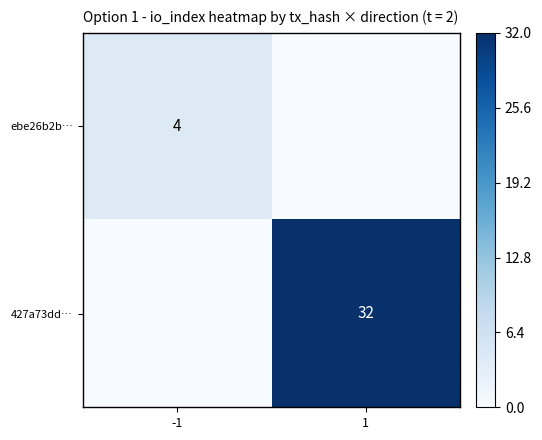

The ebe26b2b… series shows 4 at -1. True or false?

True